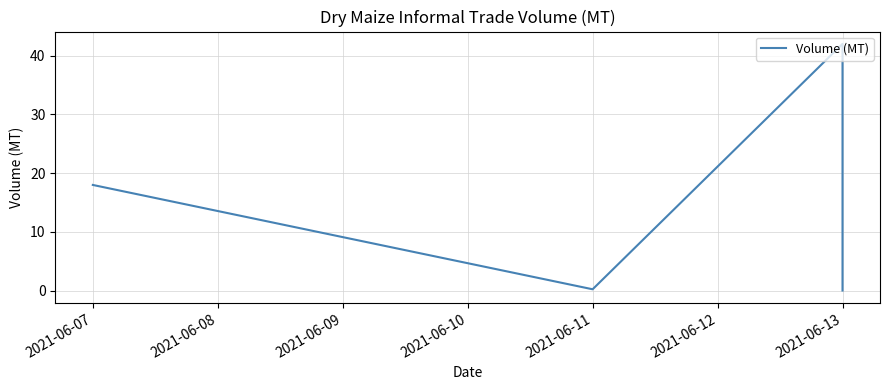

Reading right to left, transcribe all the data shown in this chart.

0.0	42.0	0.2	18.0